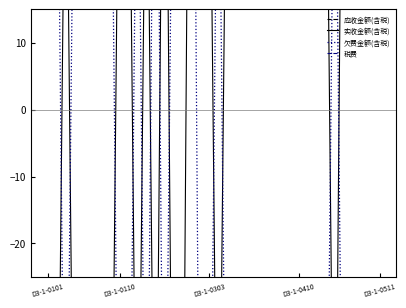

Rank the series by their average value, from highest to lowest.

应收金额(含税), 实收金额(含税), 欠费金额(含税), 税费